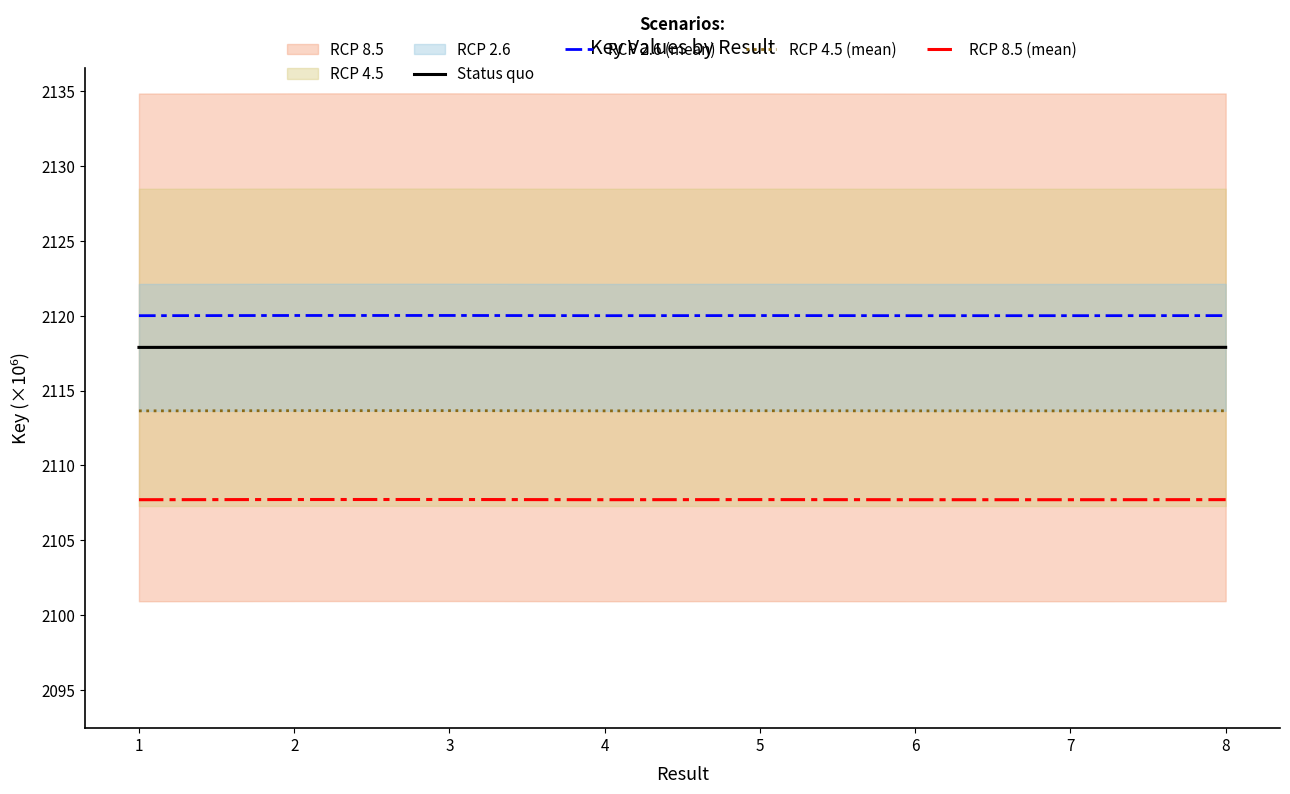

What is the highest value of the Status quo series?

2117.9